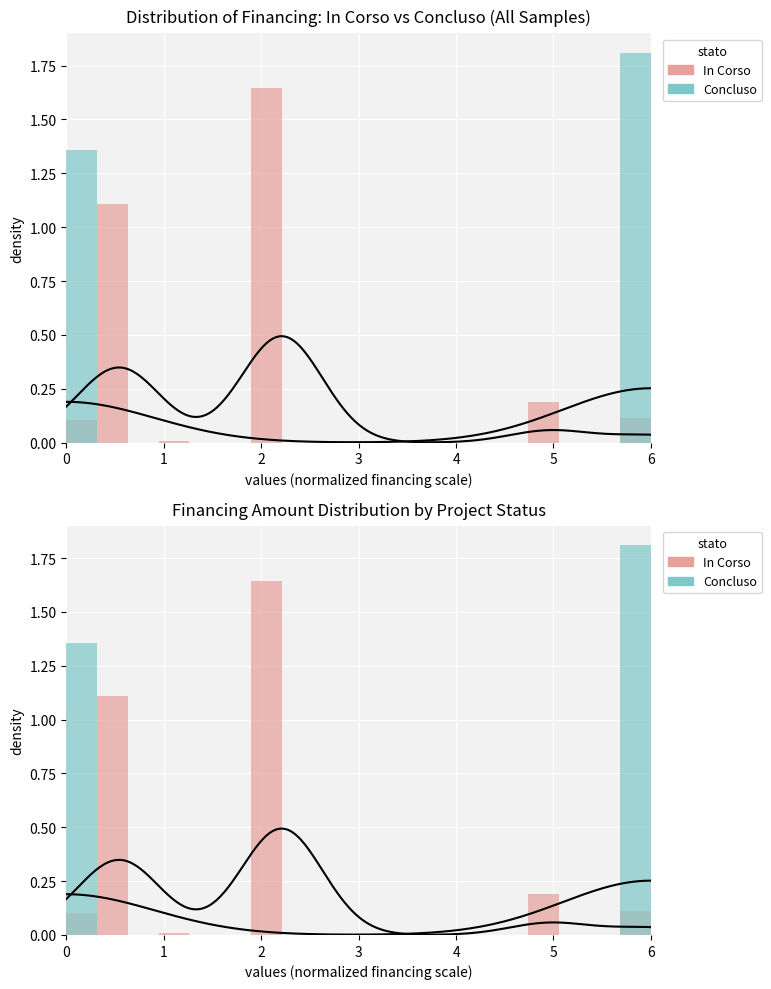

What is the difference between the maximum and minimum values in the Concluso series?

1.8